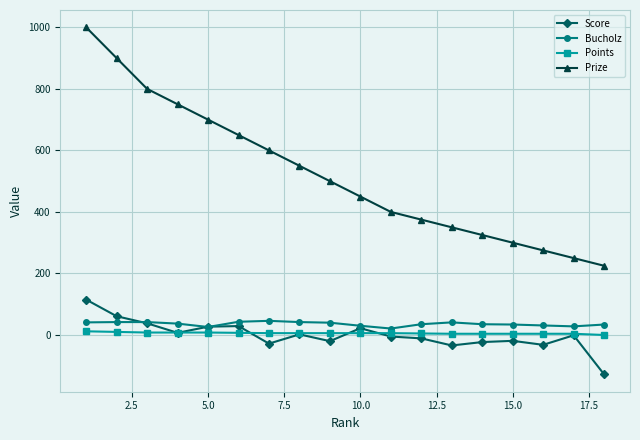

What is the smallest value displayed?

-128